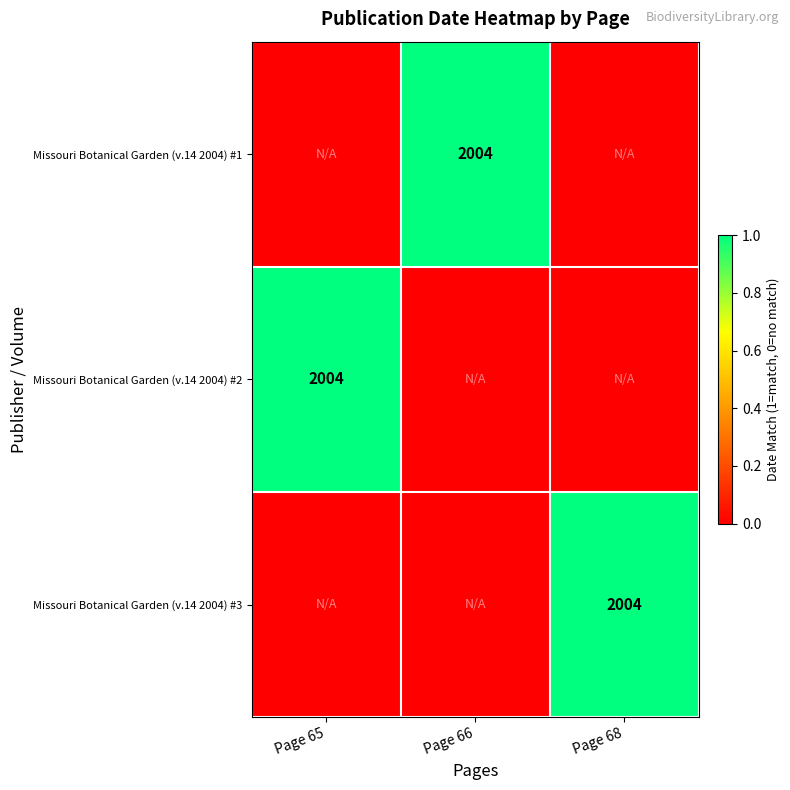

True or false: Missouri Botanical Garden (v.14 2004) #3 has a value of 701 at Page 68.

False